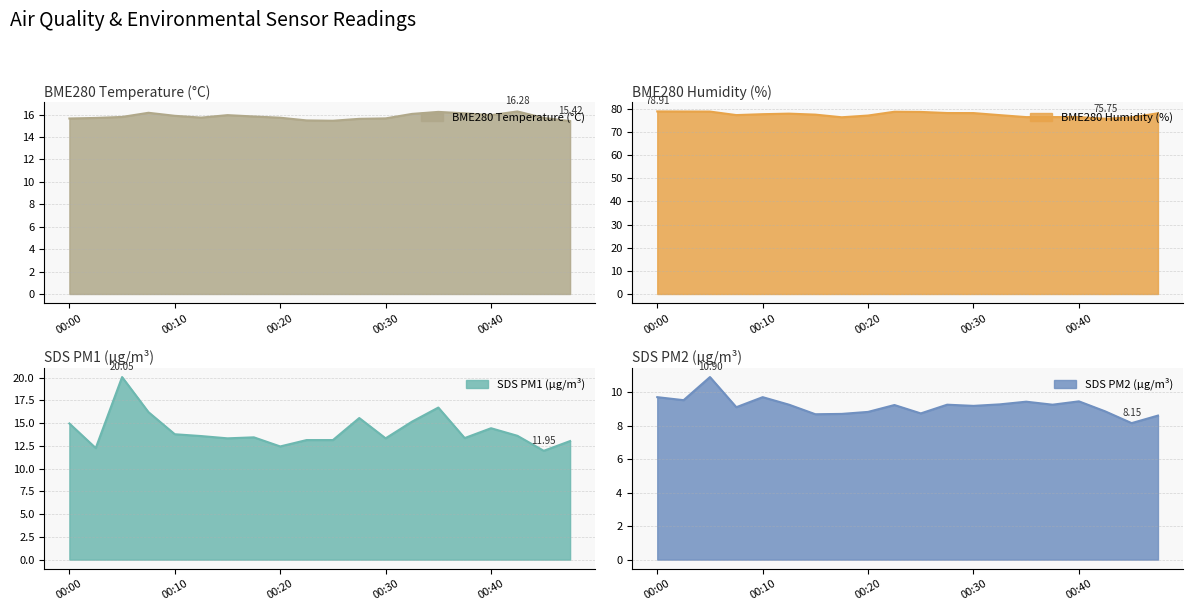

What is the value of the SDS_P2 point at the 19th from the left?

8.2